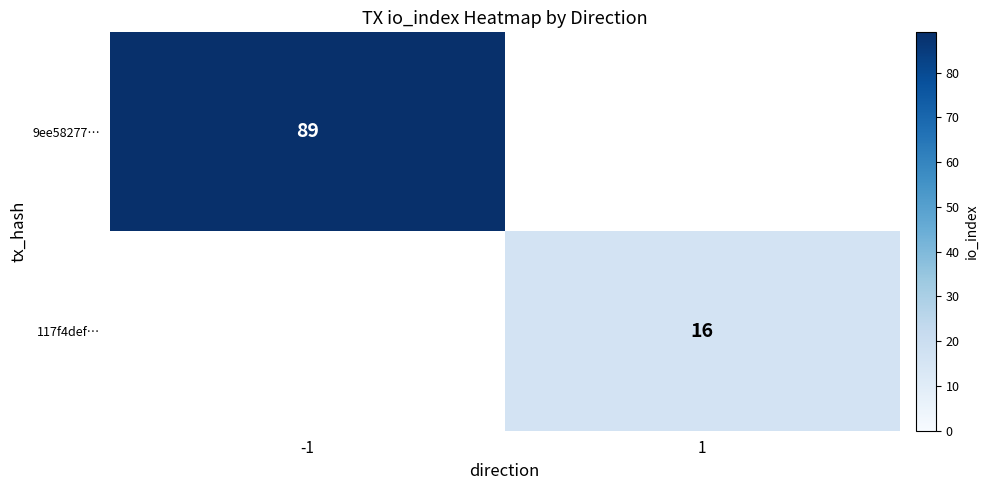

The 9ee58277… series shows 160.1 at -1. True or false?

False